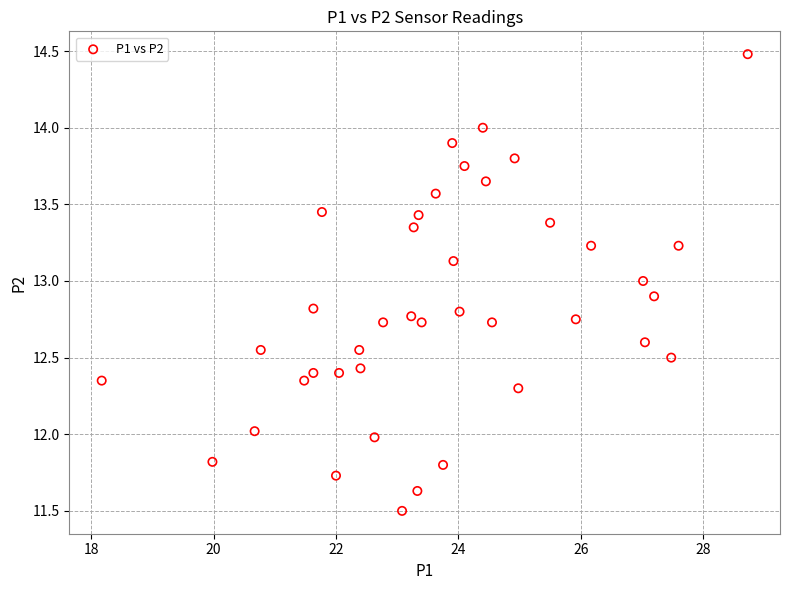

What is the range of X values (max minus min)?

10.6